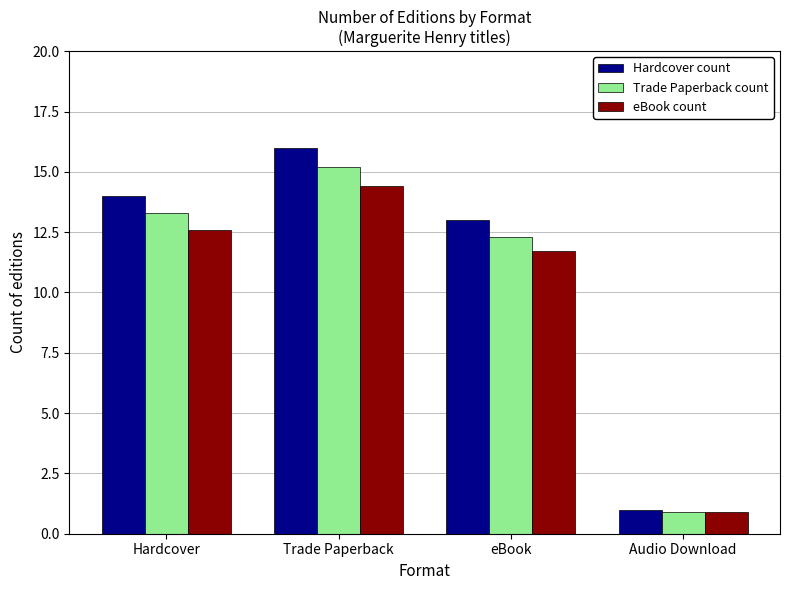

Is it true that eBook count equals 11.7 at eBook?

True